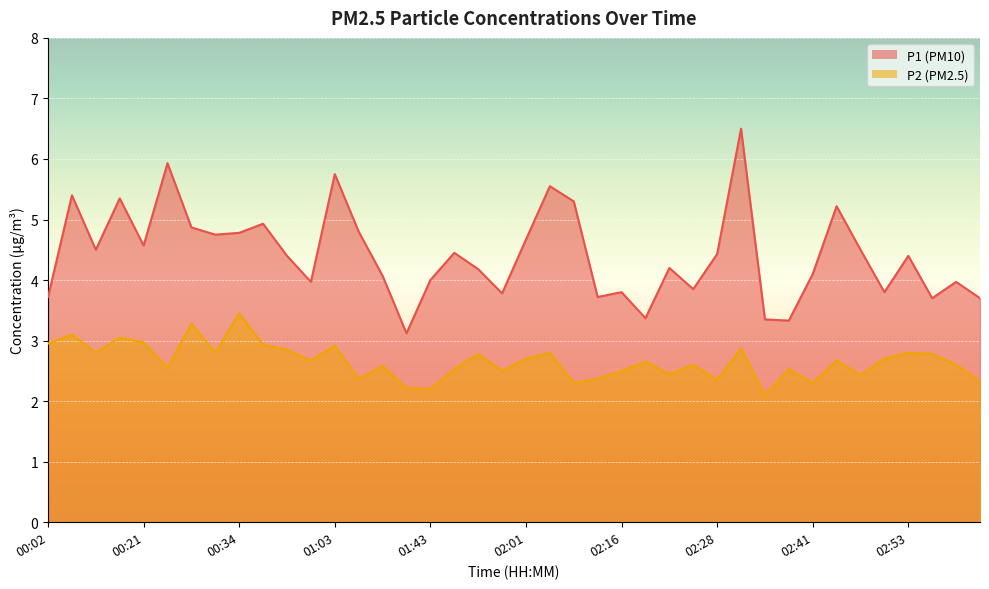

At how many categories does at least one series exceed 3?

40